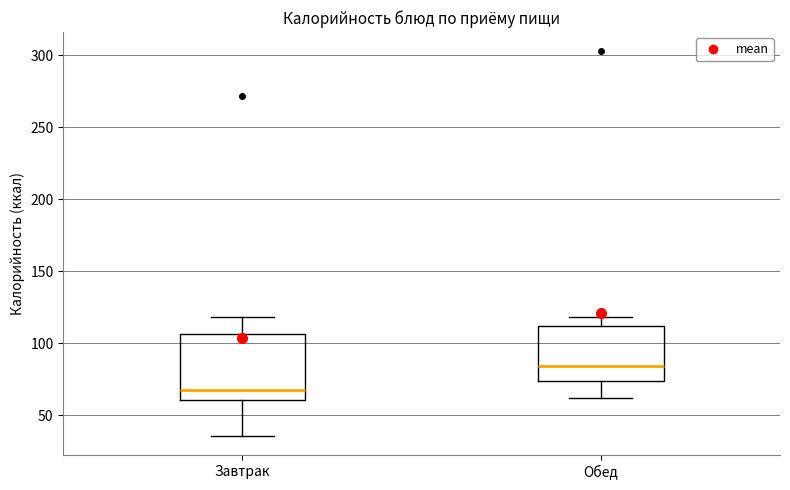

Reading left to right, read every box against the y-axis: the position of its median line, the range the box covers, and the ends of its whiskers. The values are not printed on the chart, so give them approximately, as read against the axis.

Завтрак: median 70, box 60 to 105, whiskers 35 to 120
Обед: median 85, box 75 to 110, whiskers 60 to 120